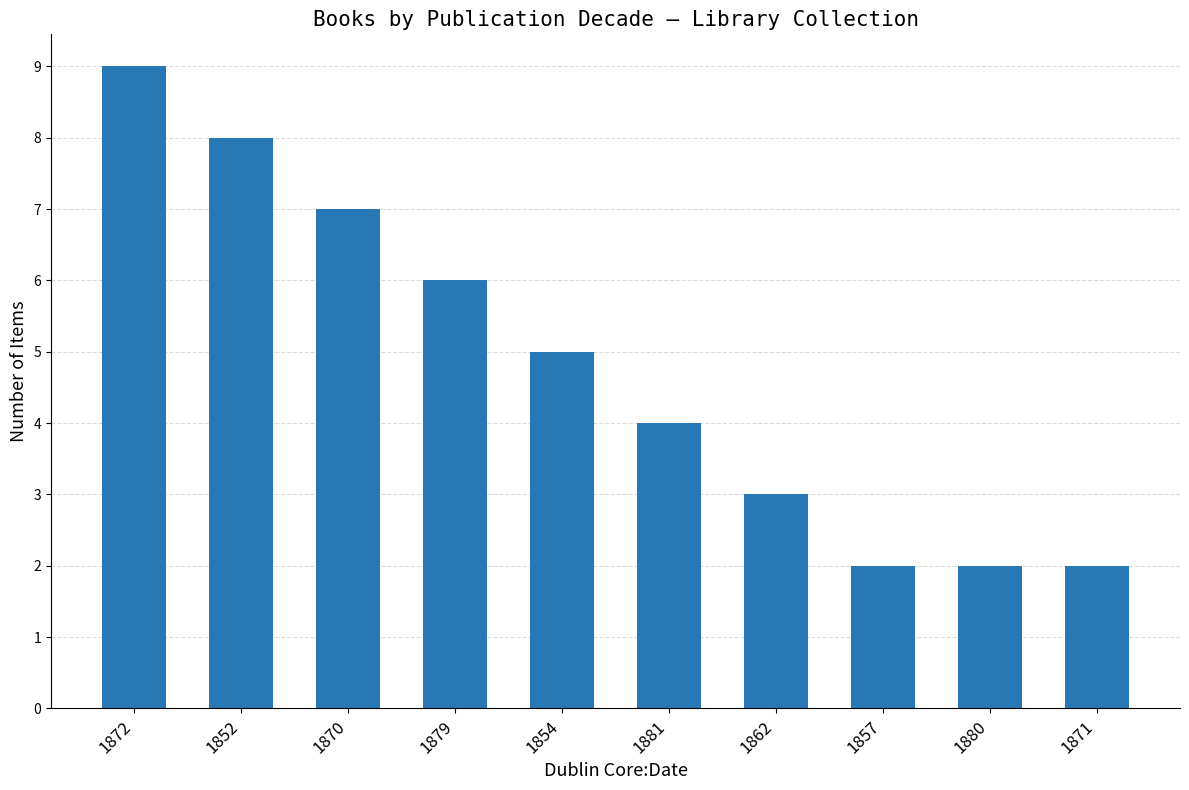

Which category has the highest value across all series?

1872